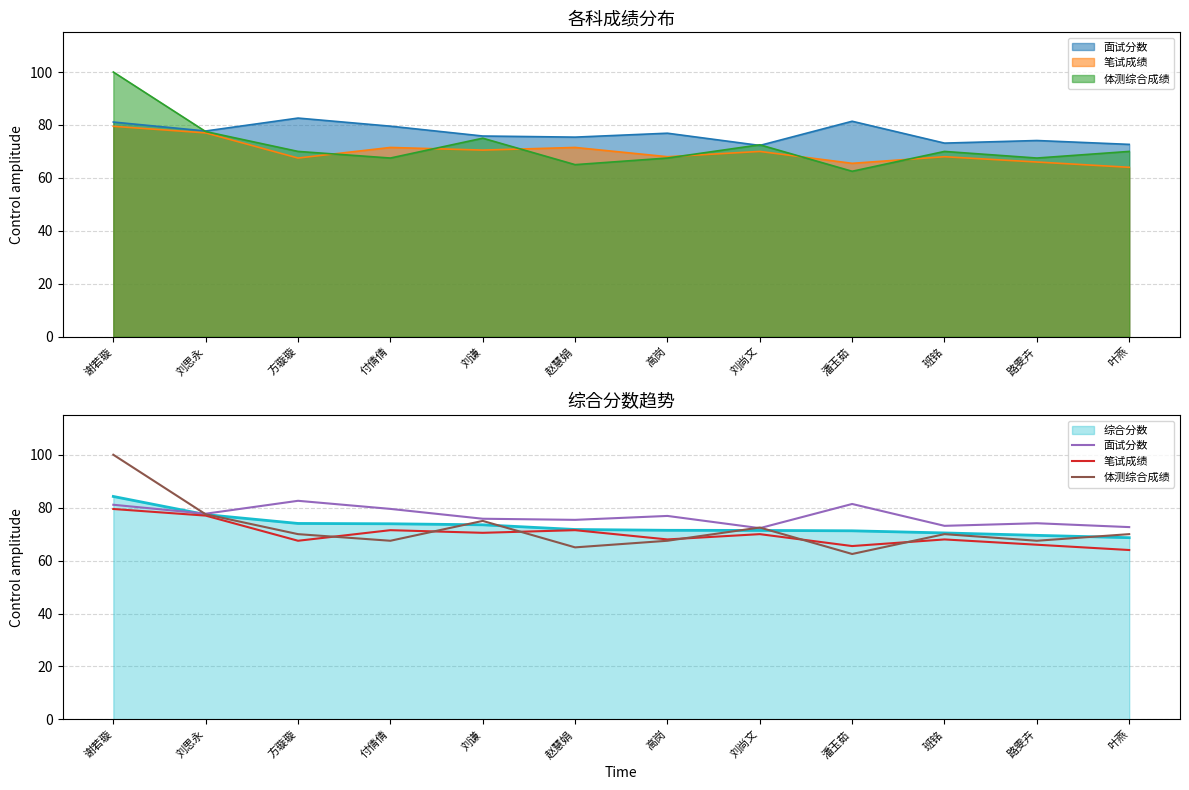

Where do 面试分数 and 体测综合成绩 first cross each other?

谢若璇 and 刘思永